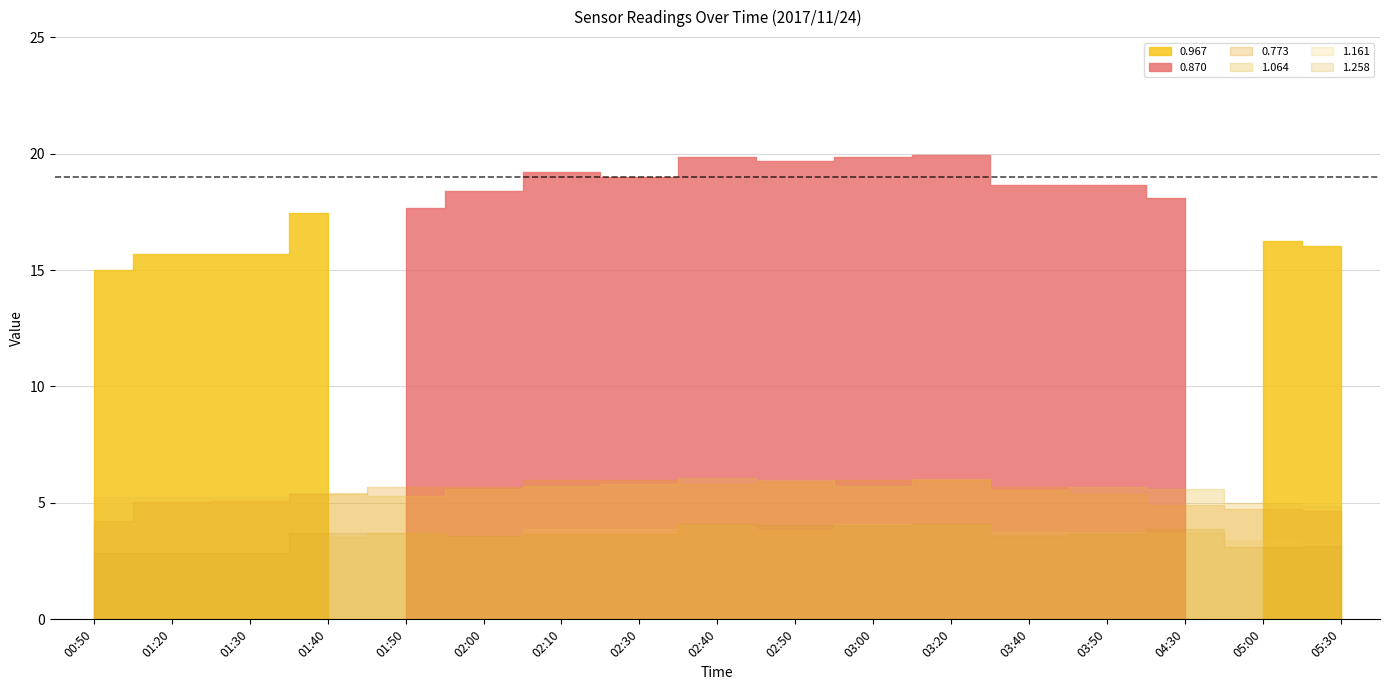

In 0.870, how many points are lower than both neighbors (excluding endpoints)?

3